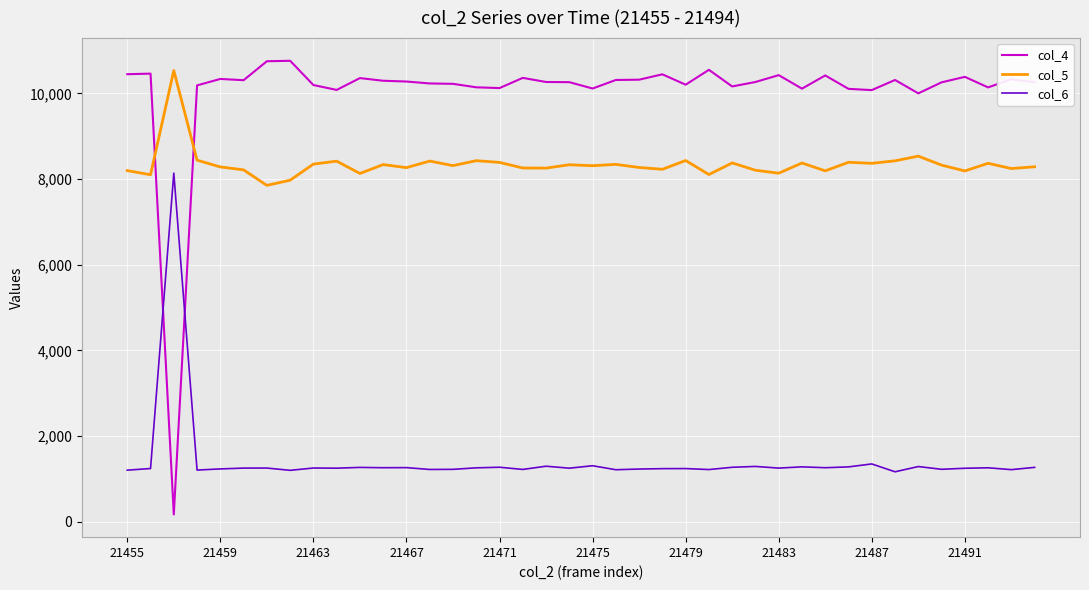

What is the greatest value displayed?

10759